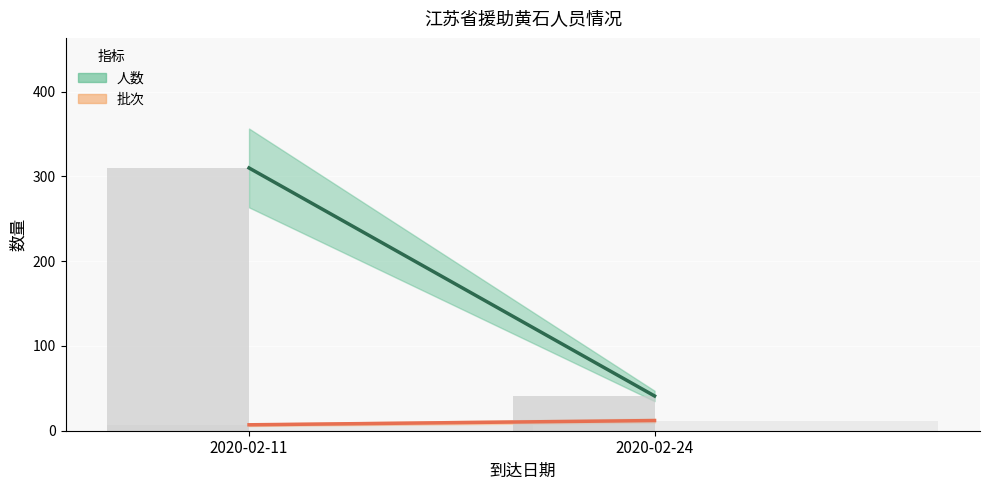

Rank the series by their average value, from highest to lowest.

人数, 批次